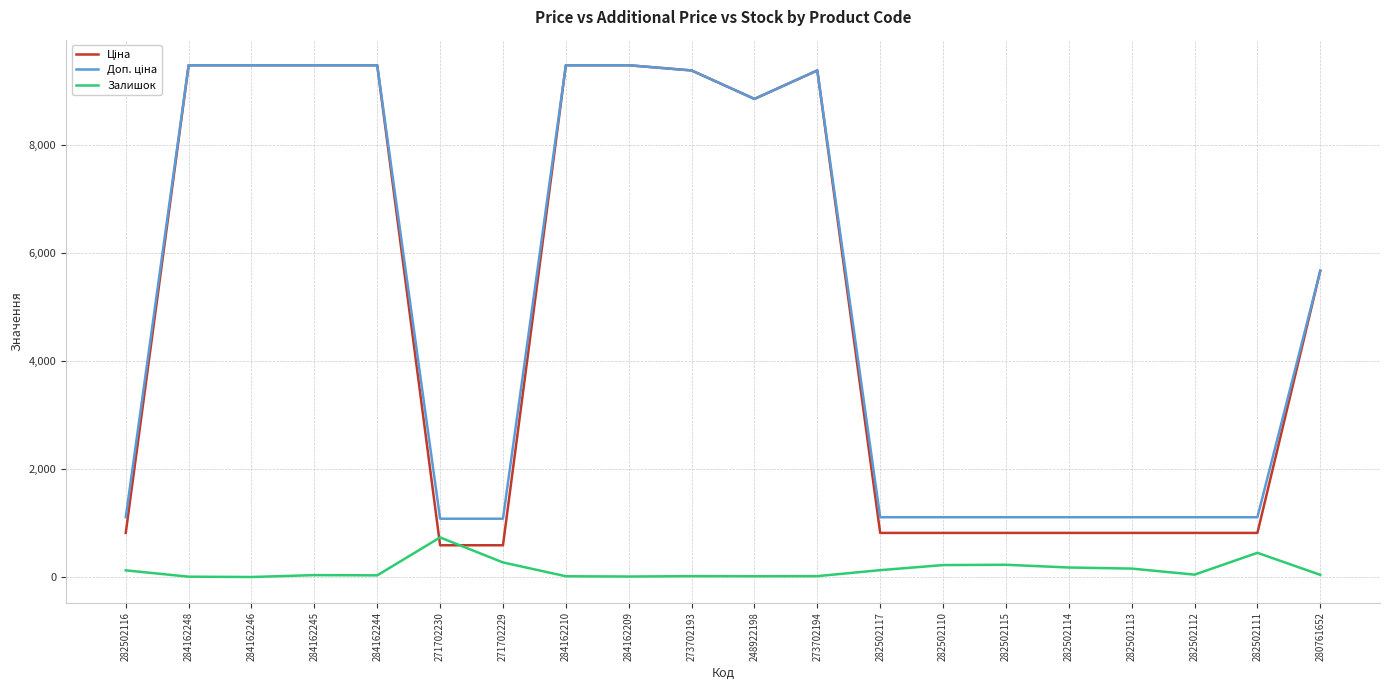

What is the difference between the highest and lowest values at 271702230?

491.7